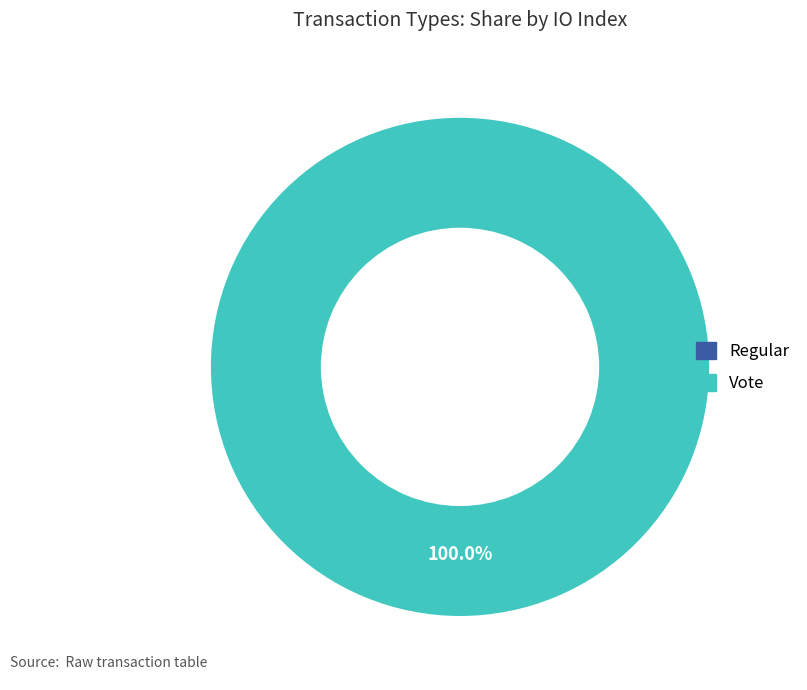

Which category has the biggest portion of the pie?

Vote